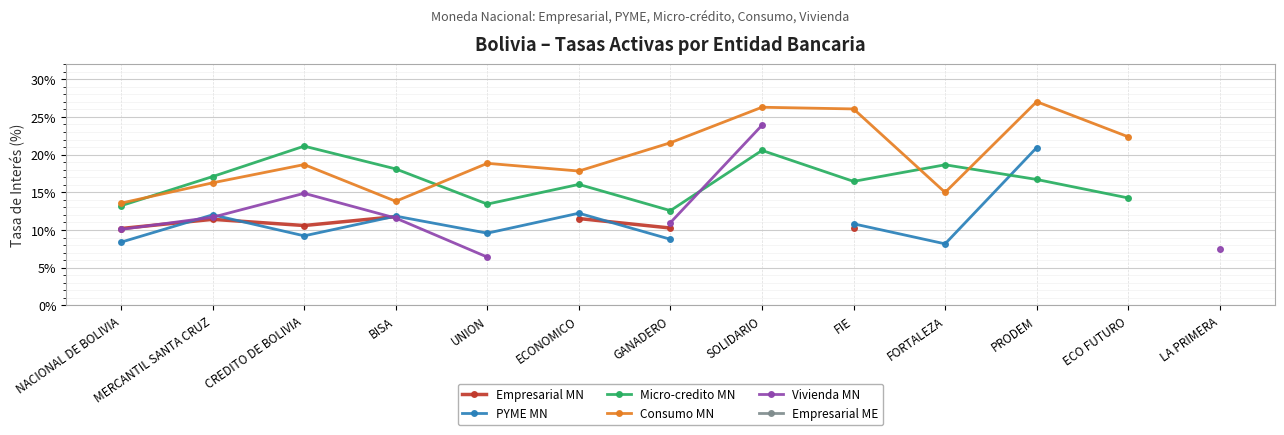

How many data points in PYME MN are above 11?

4